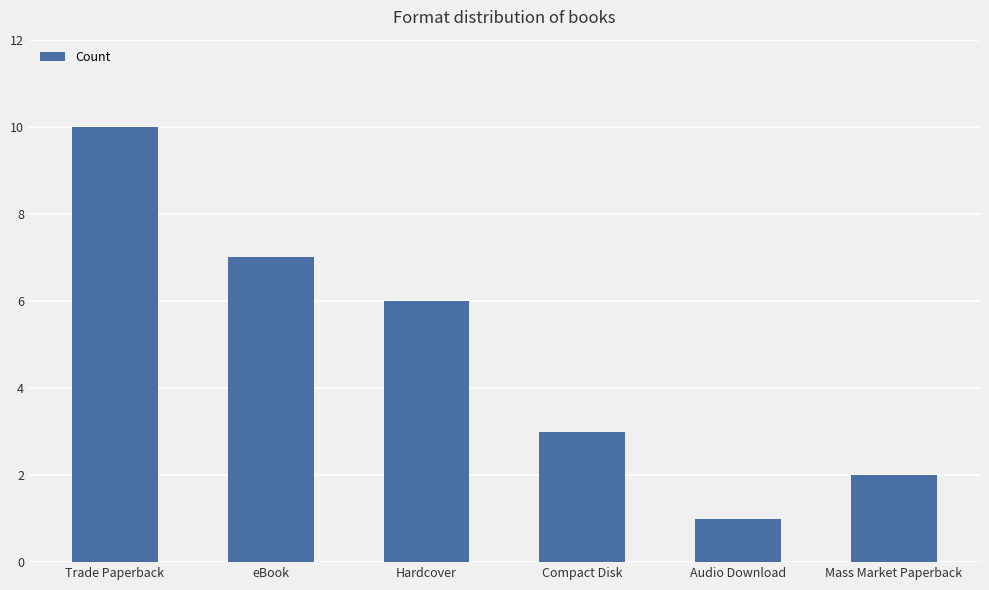

What is the smallest value displayed?

1